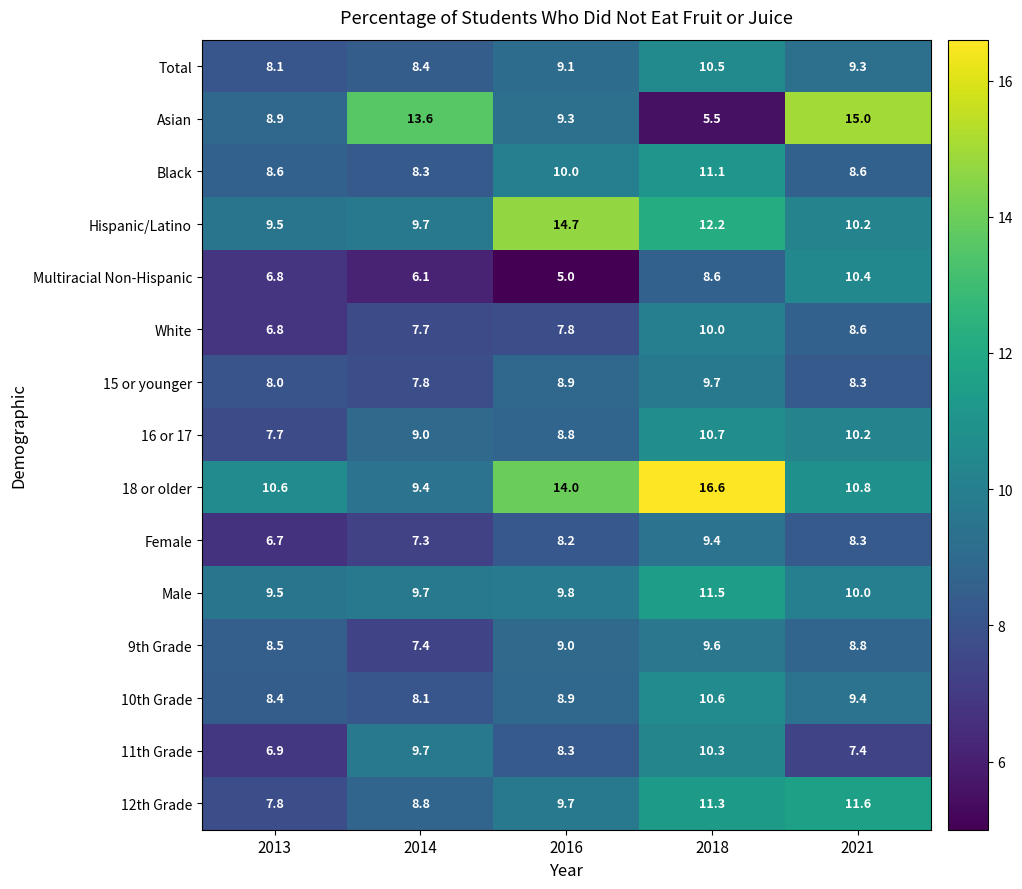

At which label does Female first exceed 8?

2016